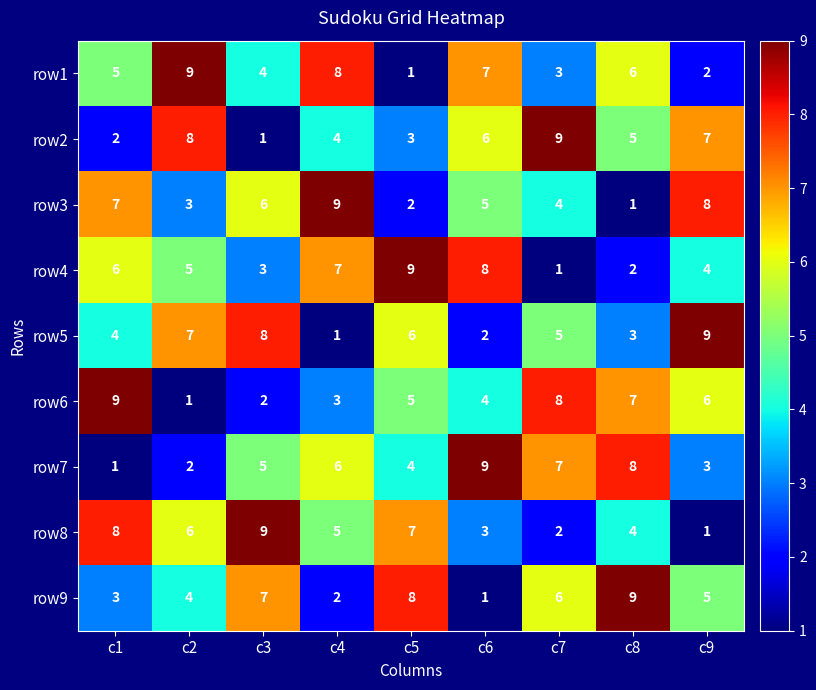

The value of row8 at c2 is 3. True or false?

False